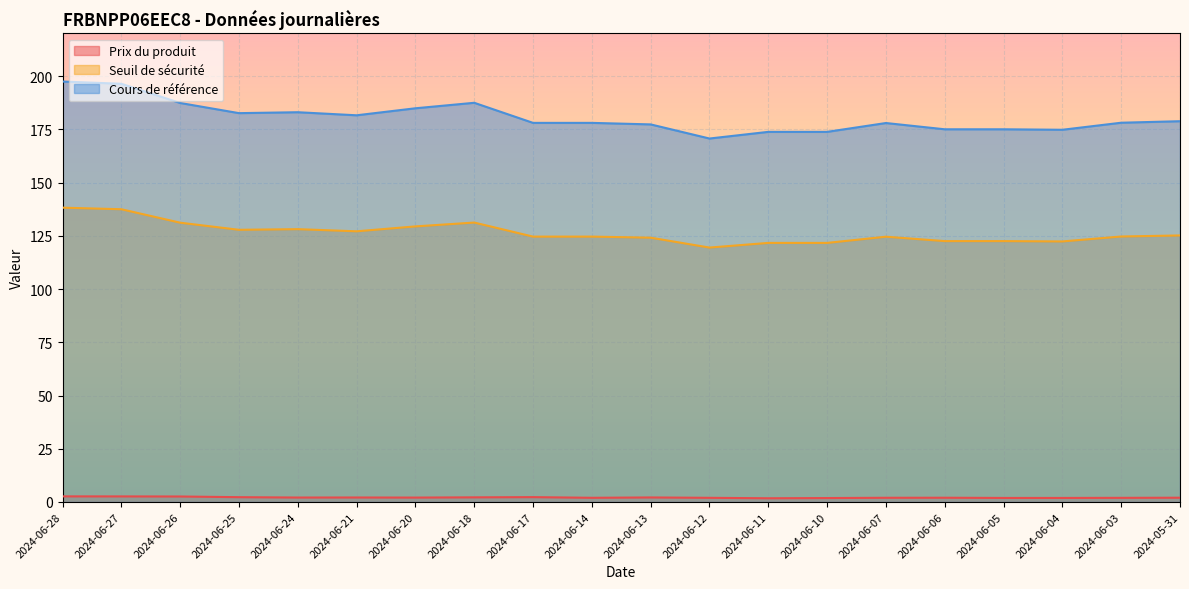

How many interior local peaks does the Seuil de sécurité series have?

3